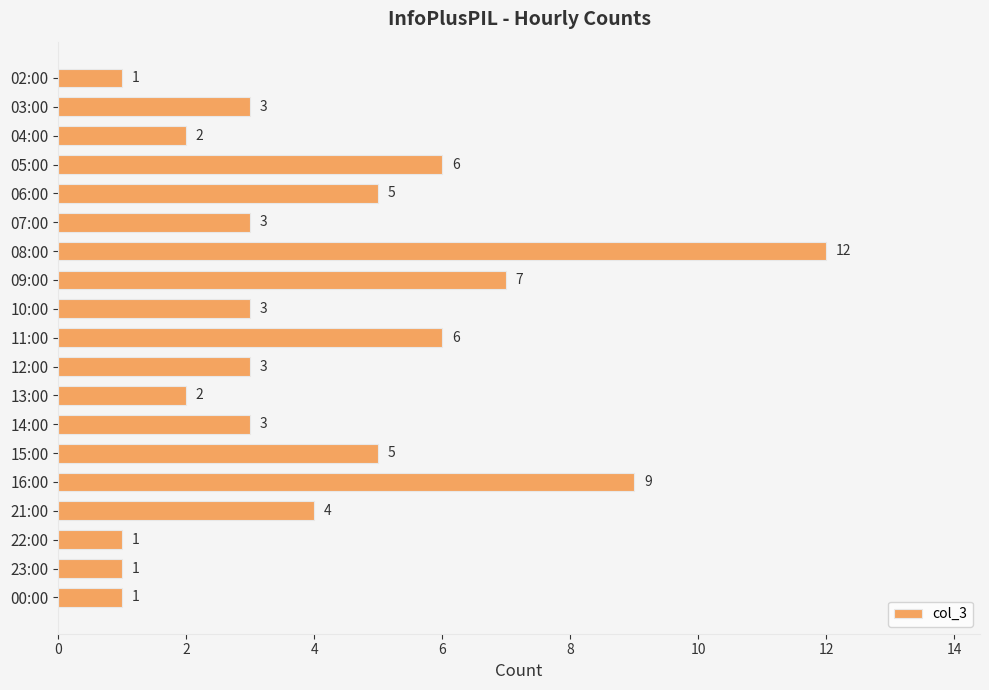

What is the difference between the maximum and minimum values?

11